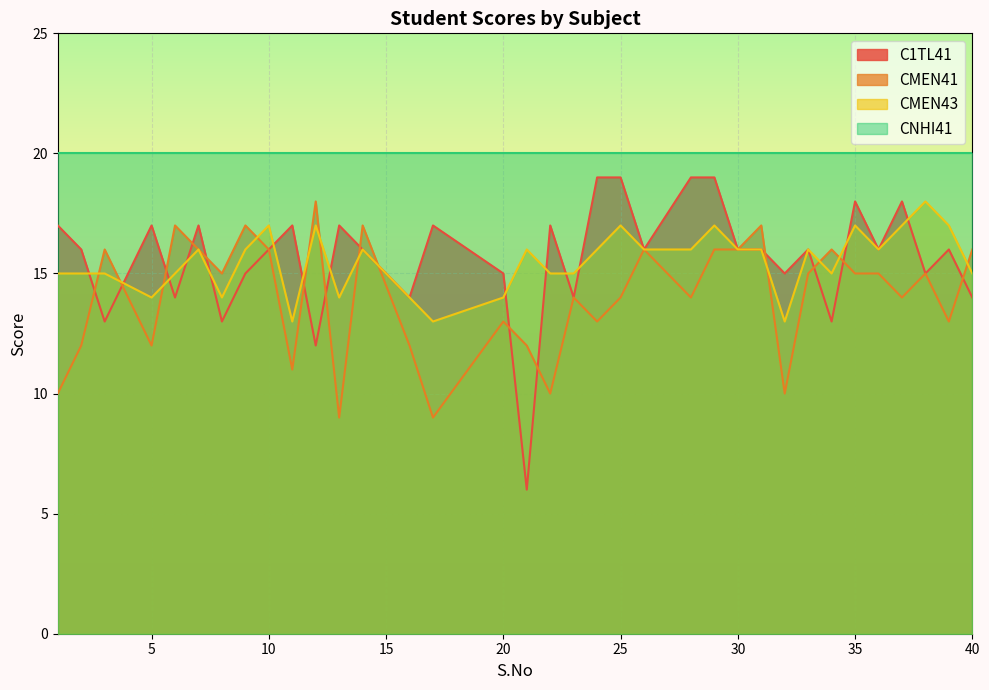

How many interior local valleys does the CMEN41 series have?

11